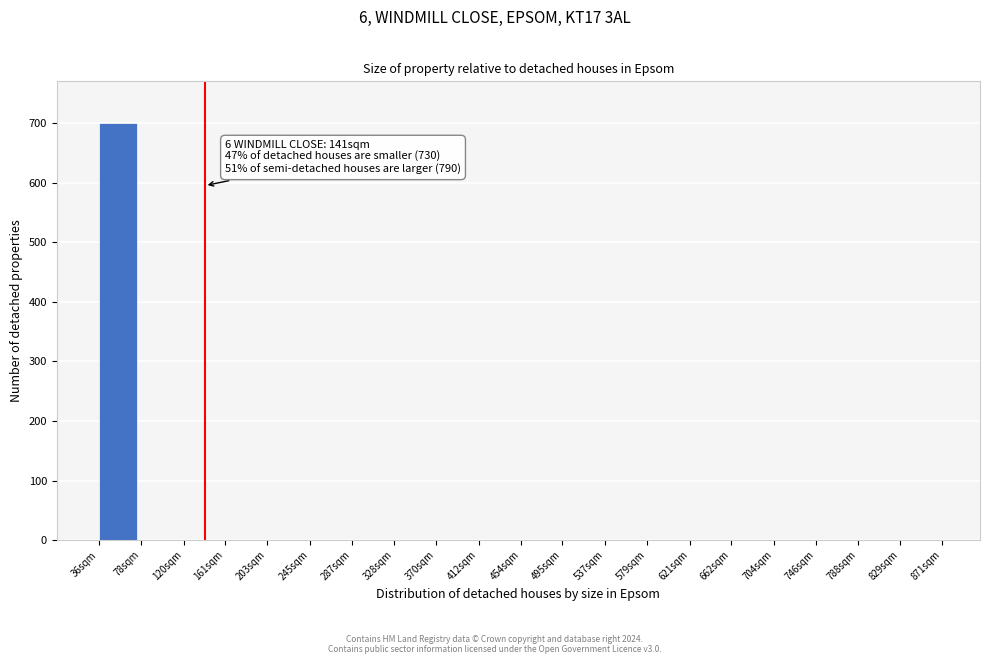

Reading right to left, transcribe all the data shown in this chart.

829sqm=0	788sqm=0	746sqm=0	704sqm=0	662sqm=0	621sqm=0	579sqm=0	537sqm=0	495sqm=0	454sqm=0	412sqm=0	370sqm=0	328sqm=0	287sqm=0	245sqm=0	203sqm=0	161sqm=0	120sqm=0	78sqm=0	36sqm=700